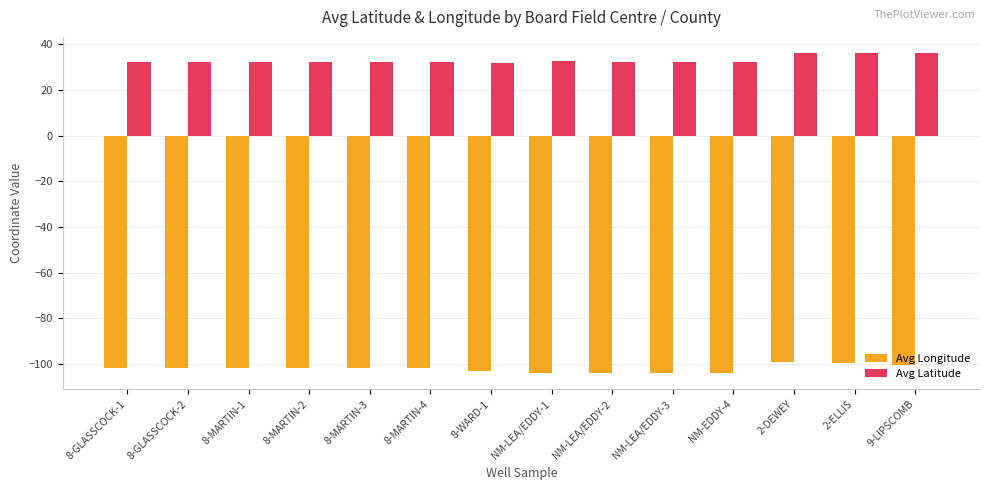

What is the spread (max minus min) of values at 9-LIPSCOMB?

136.7